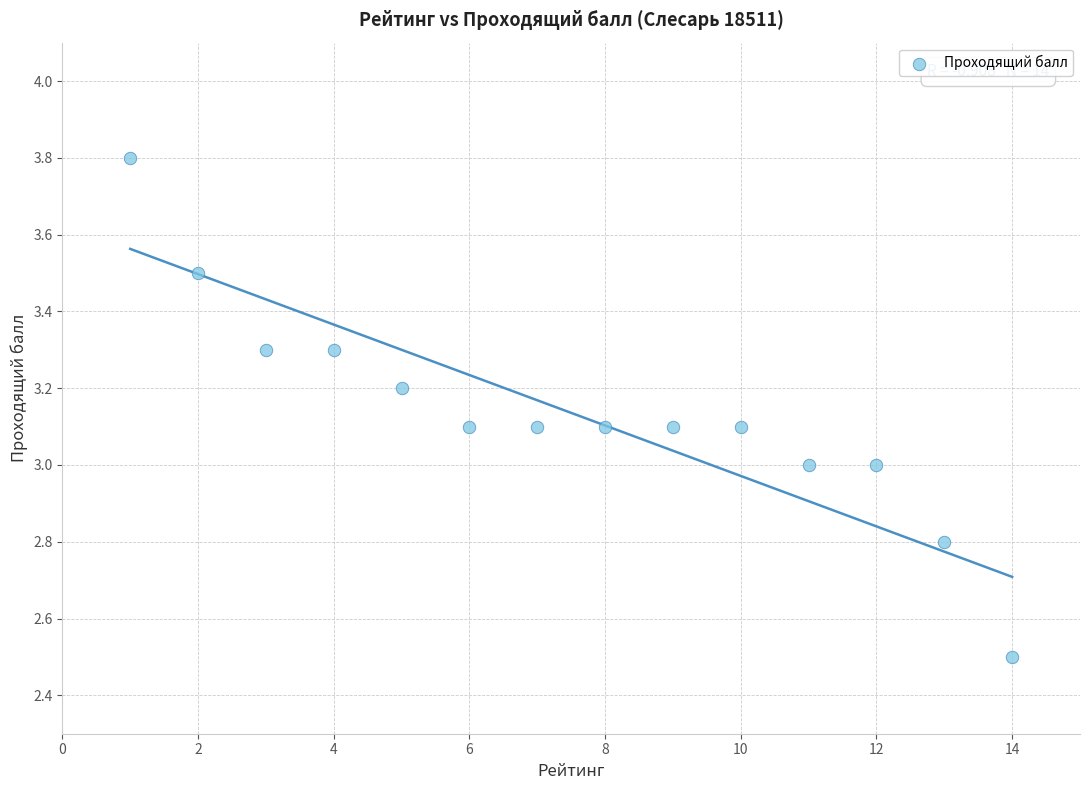

What is the range of Y values (max minus min)?

1.3